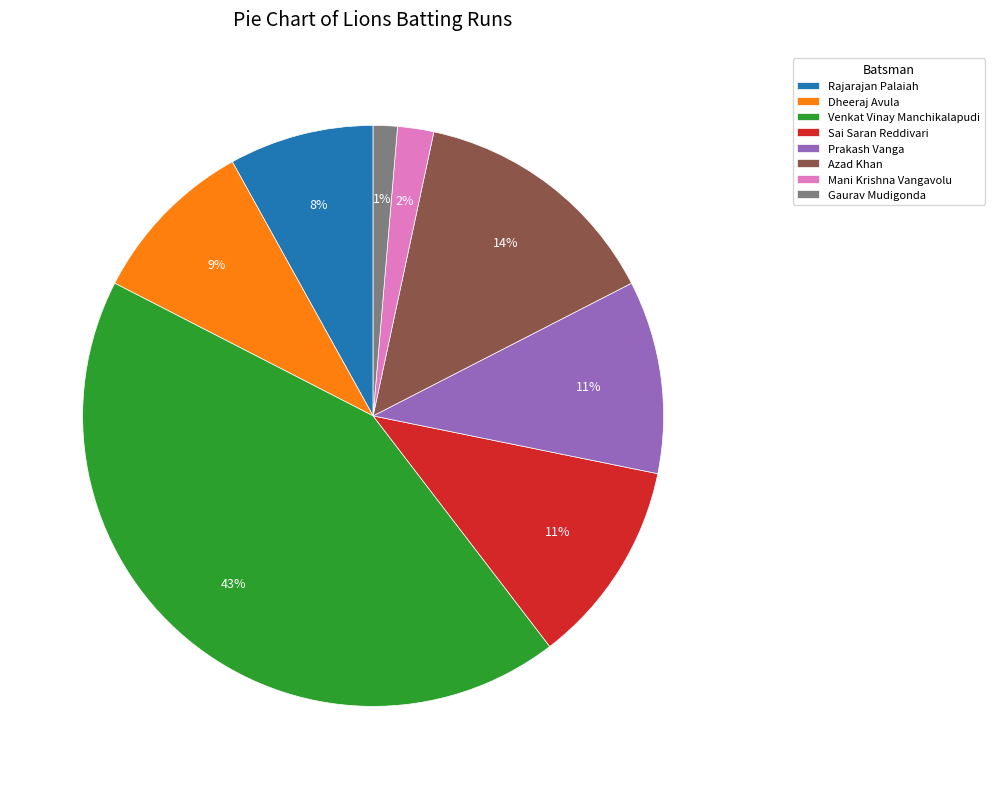

Which has a higher value, Azad Khan or Sai Saran Reddivari?

Azad Khan